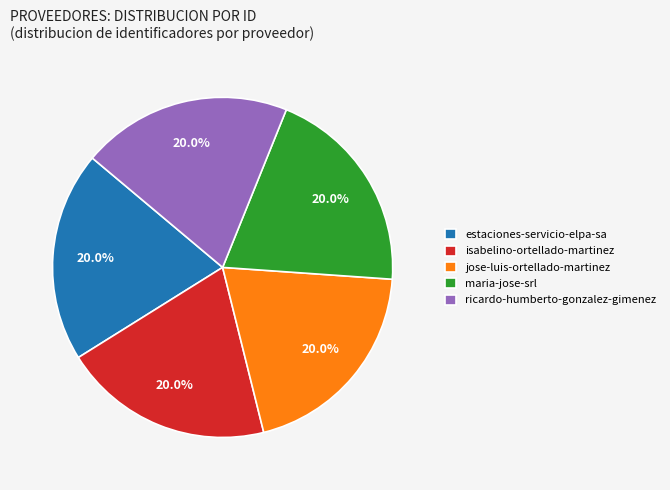

Combined, what portion of the pie is estaciones-servicio-elpa-sa and maria-jose-srl?

40.0%